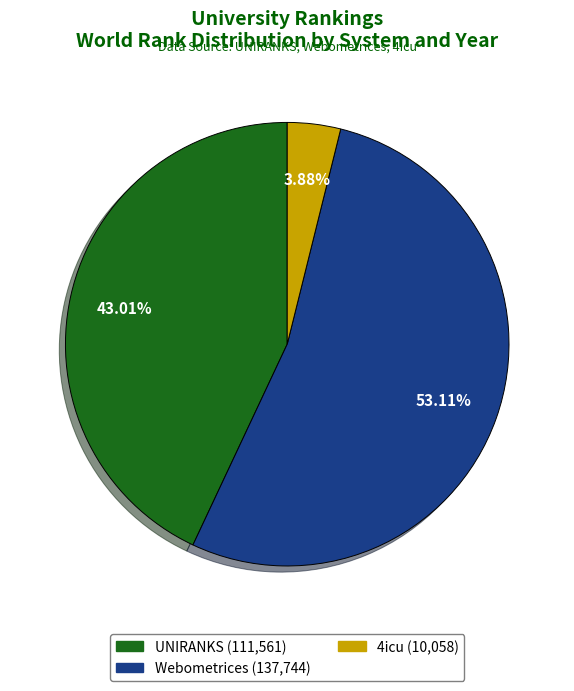

Is there any slice that represents more than half of the pie?

Yes